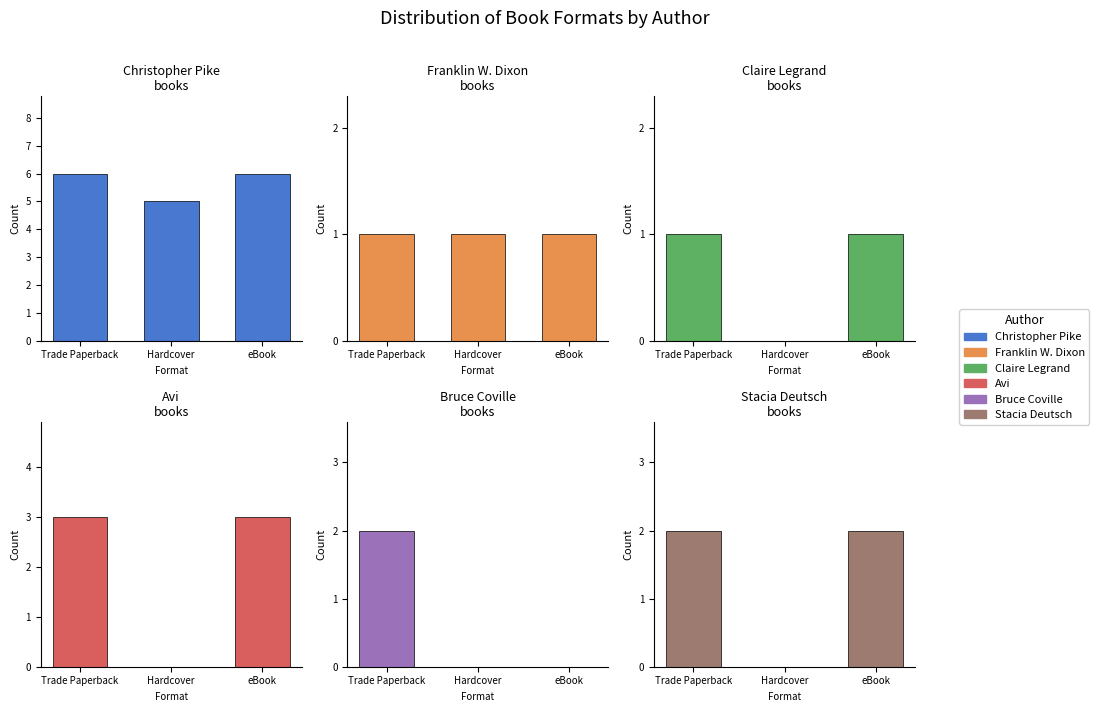

What is the greatest value displayed?

6